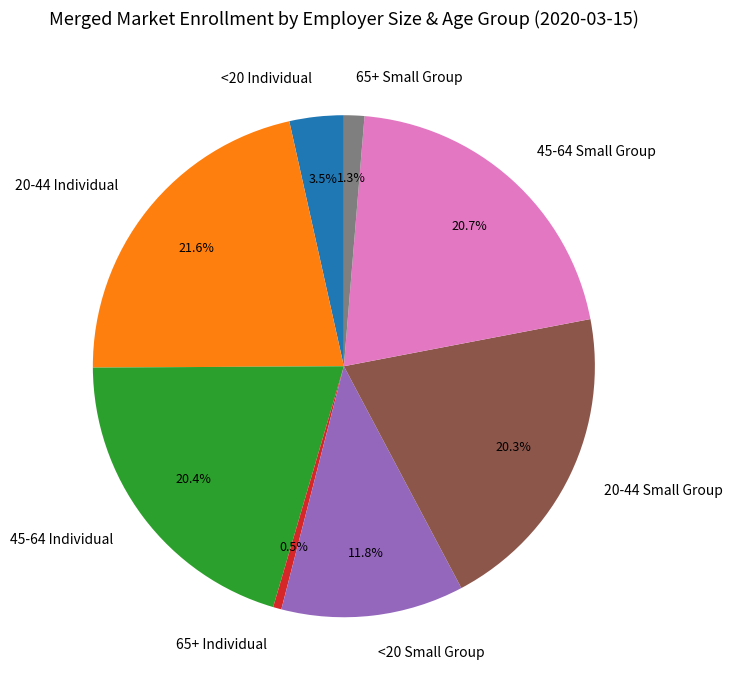

To the nearest percent, what portion does <20 Small Group represent?

12%